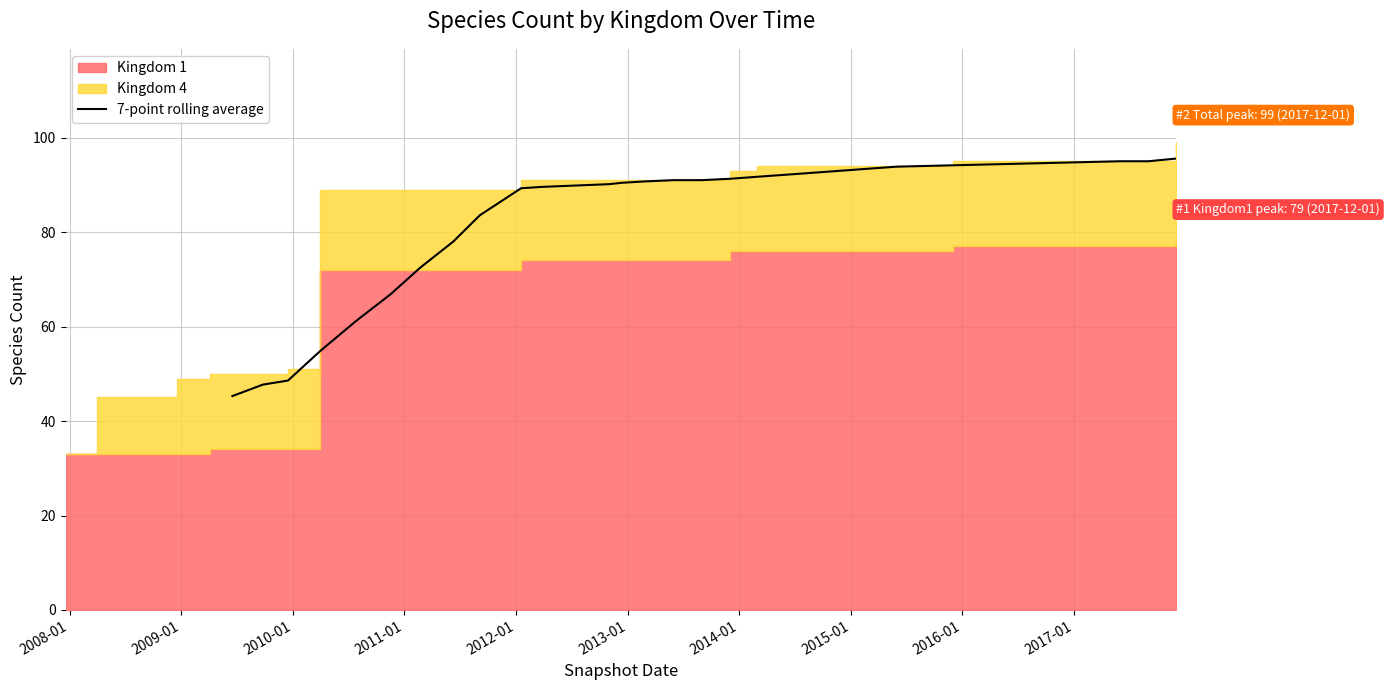

What is the maximum value for 7-point rolling average?

95.6